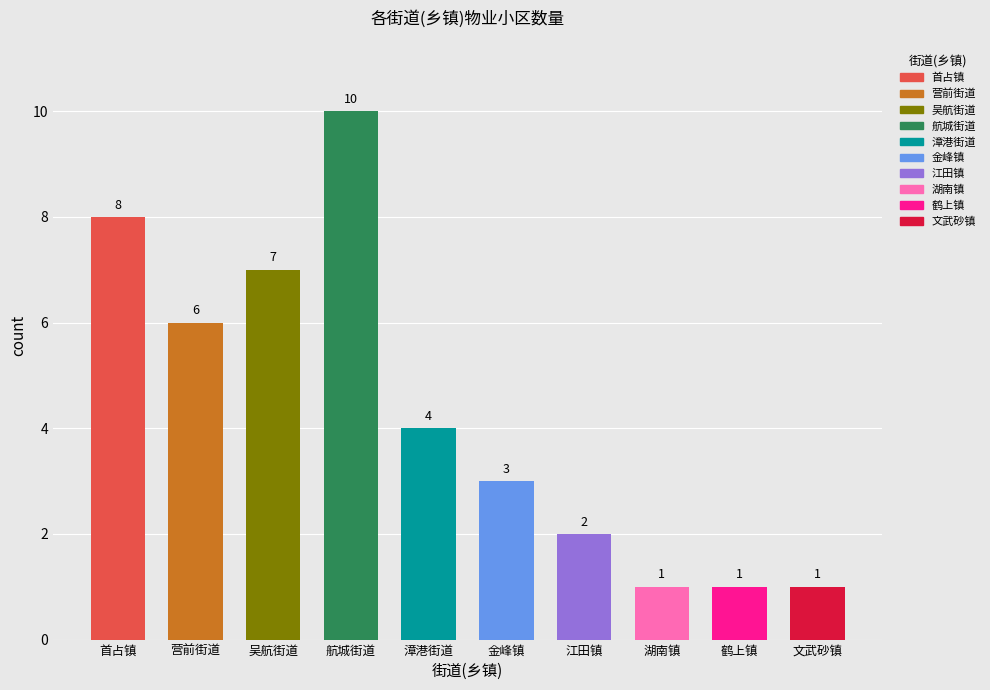

Where does the data first go above 4?

首占镇